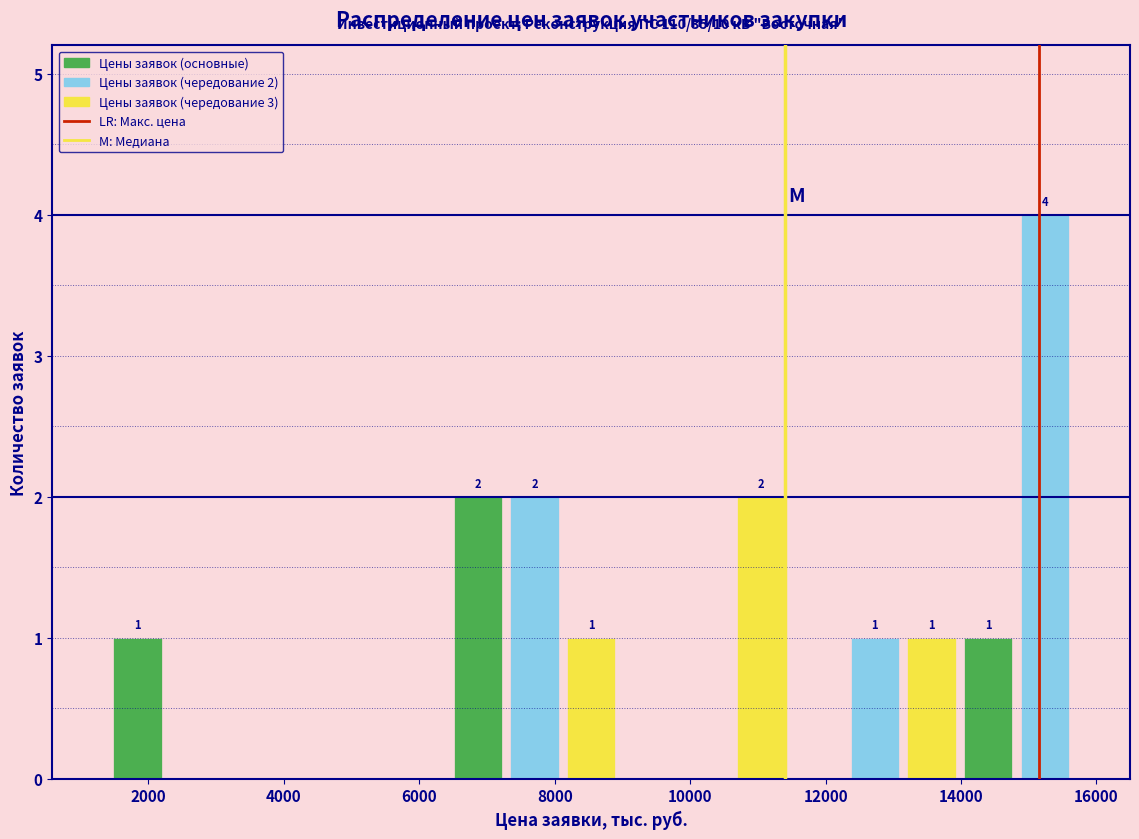

Over which range of the x-axis is the bar tallest?

14800 to 15600